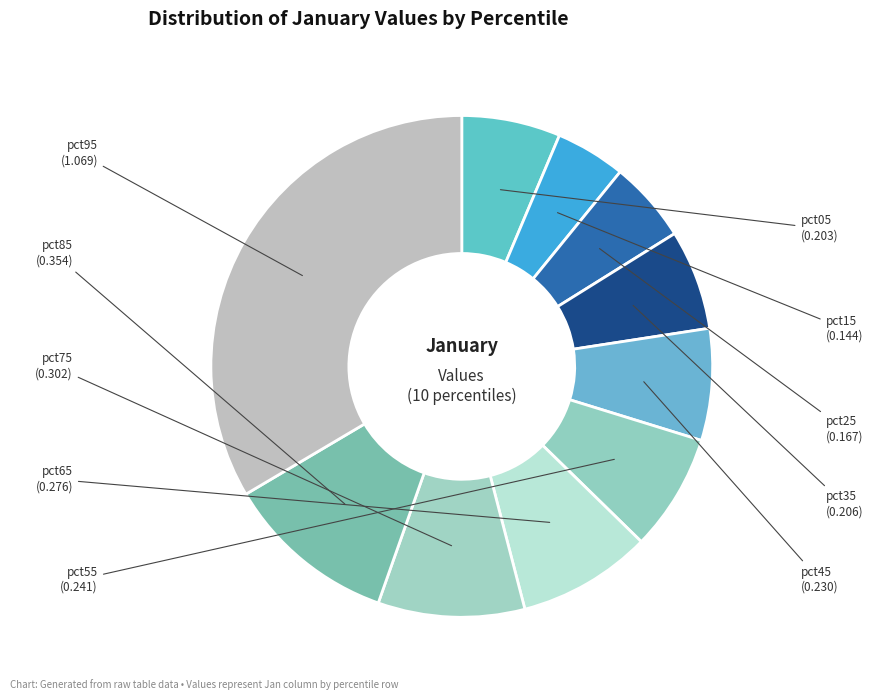

How many segments does this pie chart have?

10